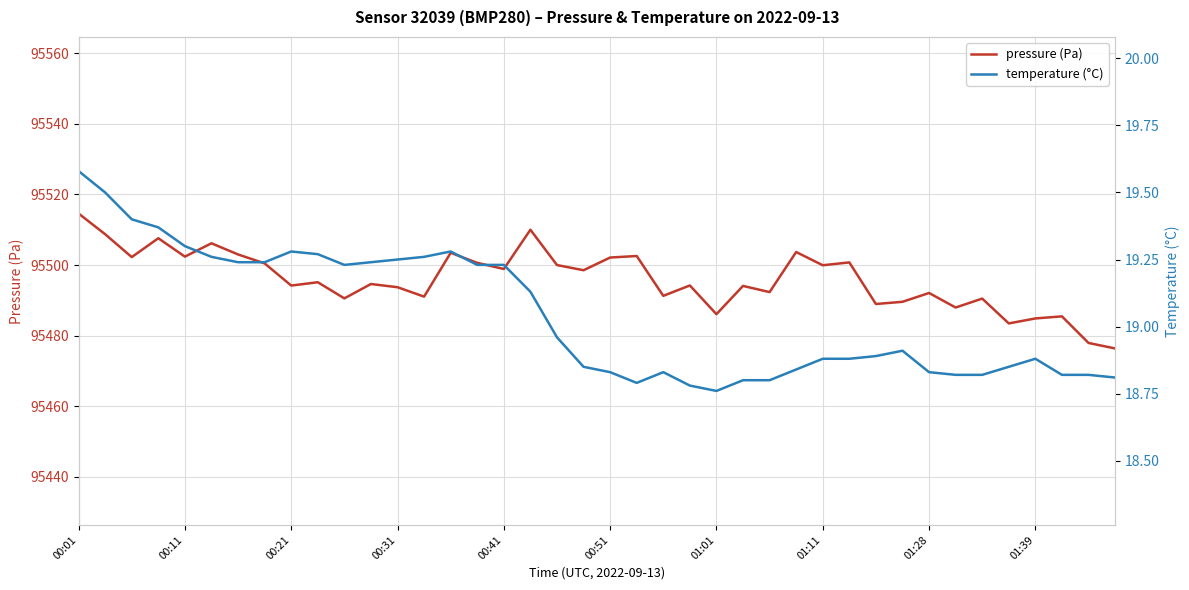

The pressure (Pa) series shows 166598.4 at 22. True or false?

False